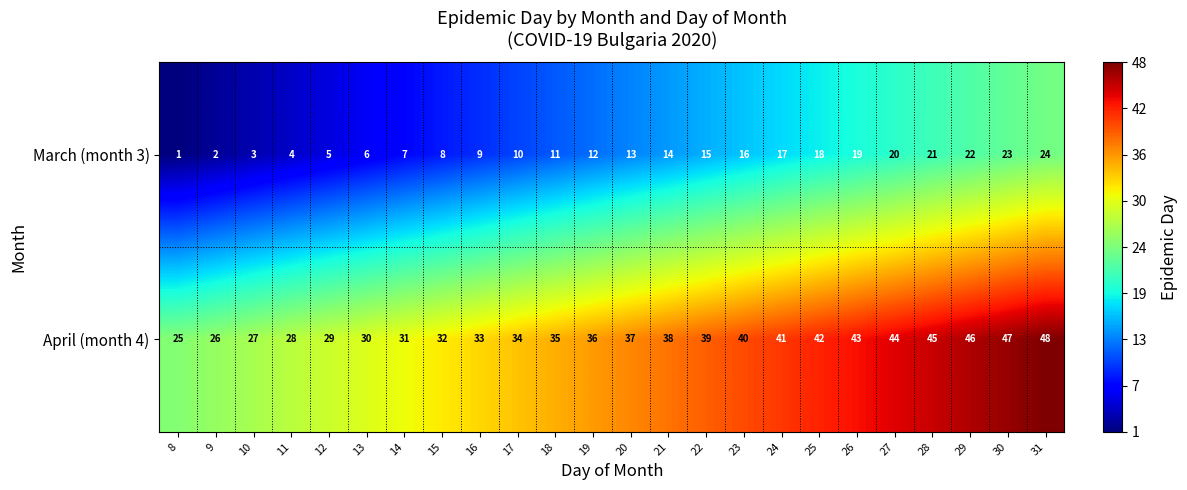

Which series has the largest total across all categories?

April (month 4)